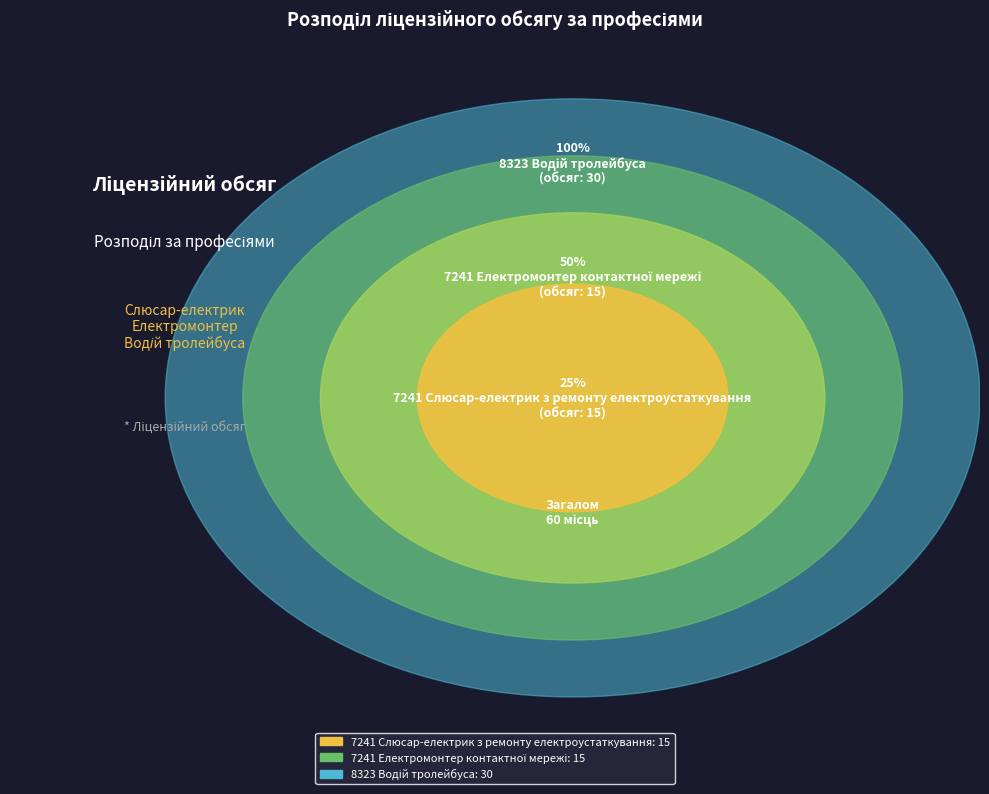

True or false: 8323 Водій тролейбуса accounts for 50% of the total.

True